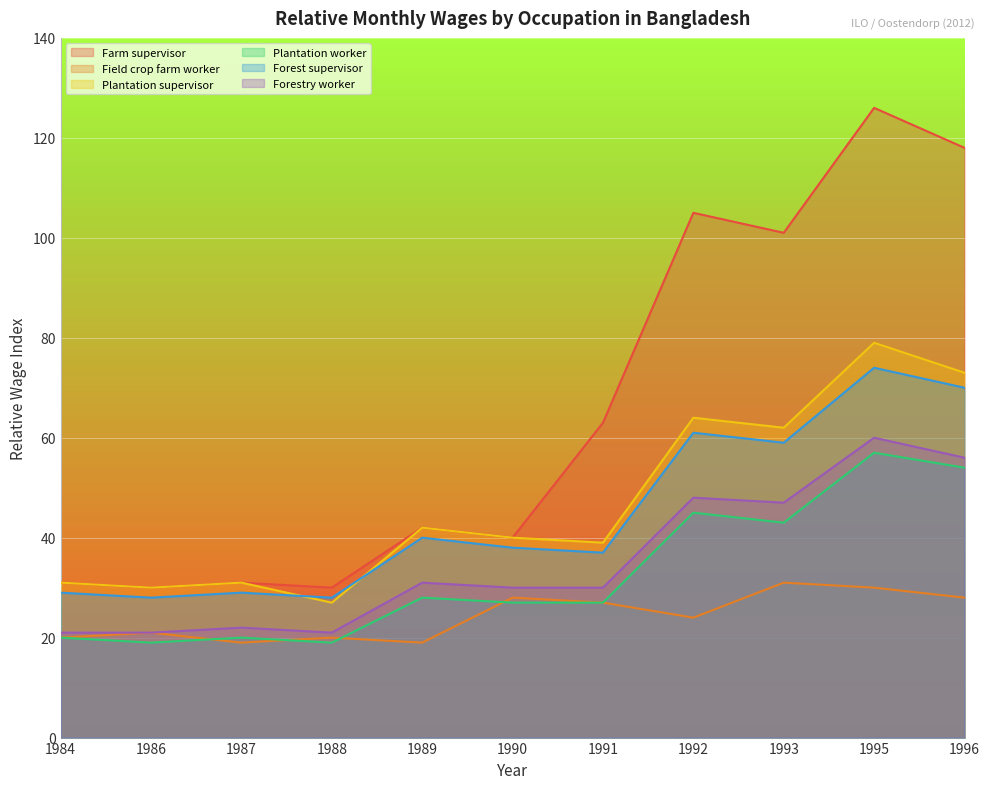

Between 1991 and 1986, which is larger?

1991